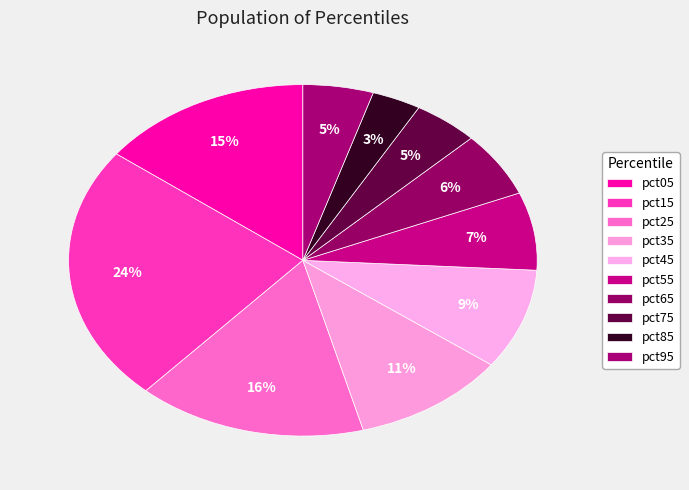

How many slices are in this pie chart?

10